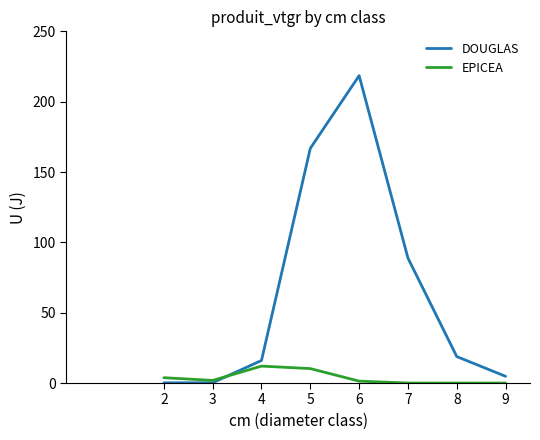

Between 4 and 7, which series saw the biggest shift?

DOUGLAS